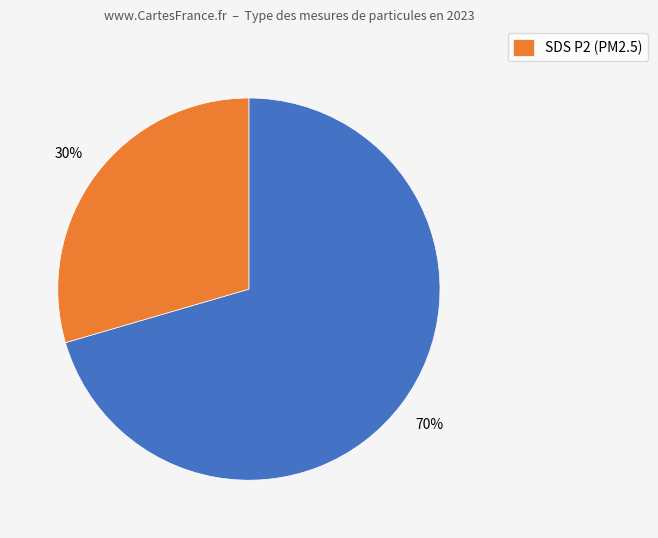

To the nearest percent, what is the average slice percentage?

50%